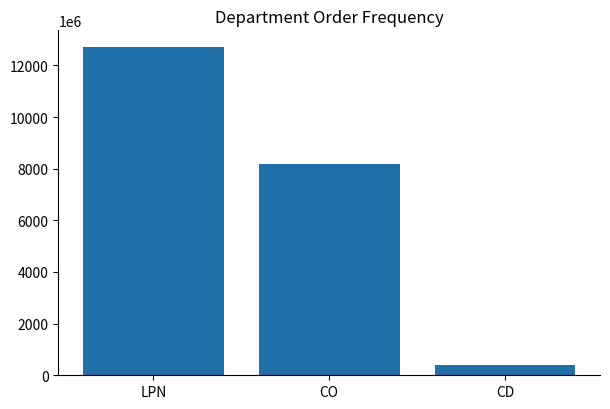

How many bars are there in total?

3